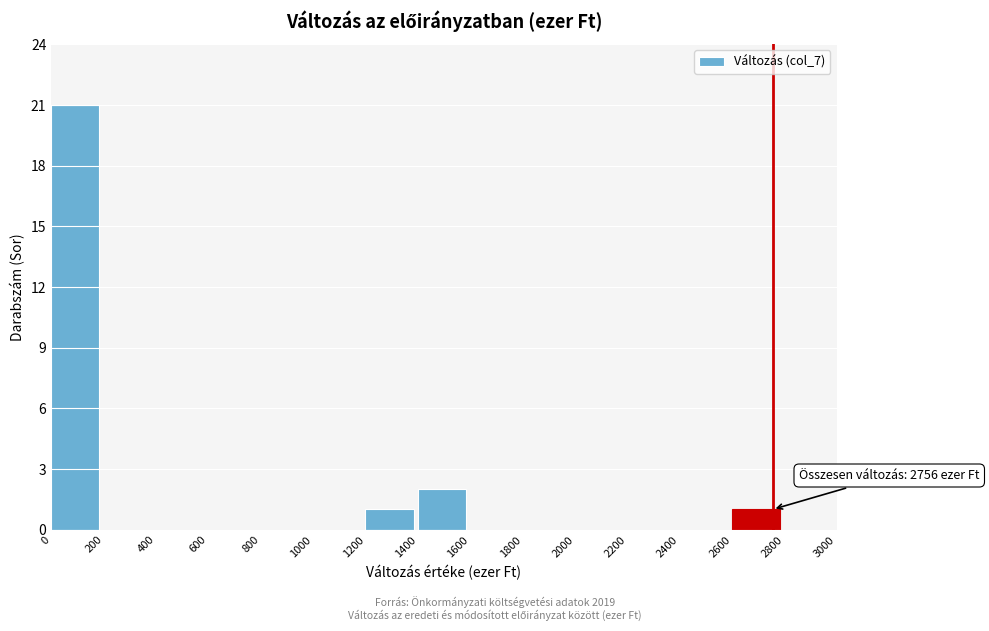

Which range on the x-axis has the tallest bar?

0 to 200